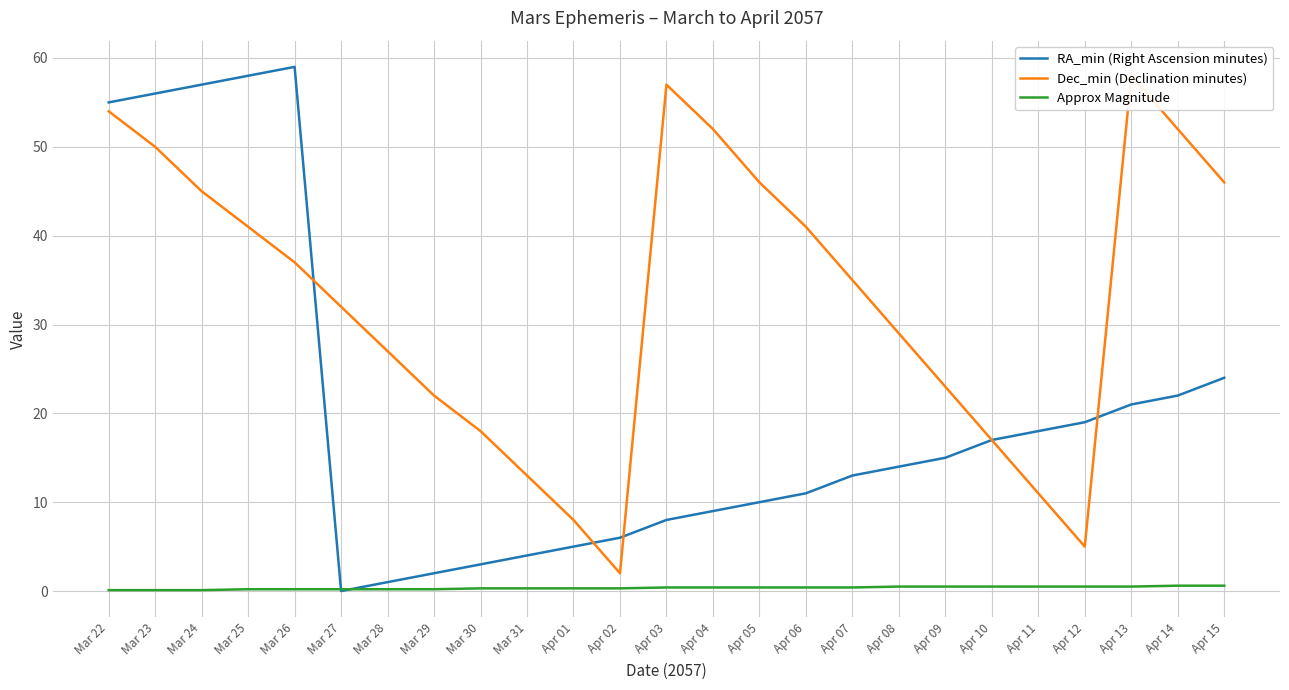

What is the difference between the Dec_min (Declination minutes) values at Apr 11 and Apr 13?

47.0